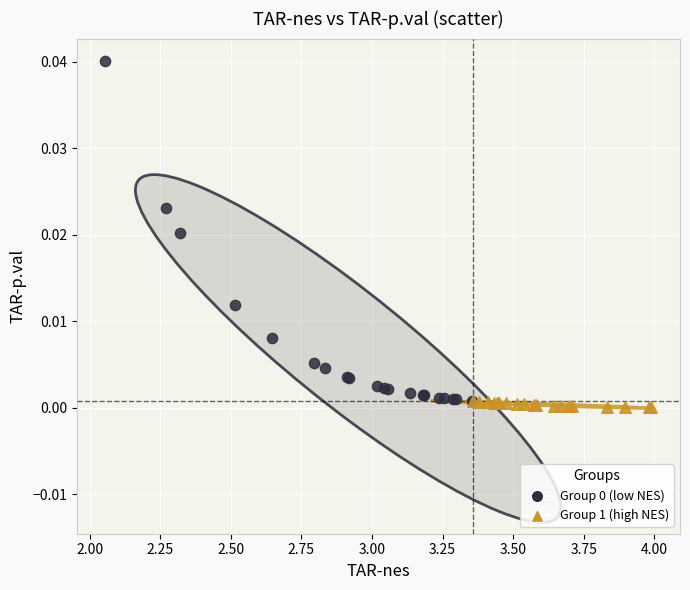

Which series reaches the minimum Y coordinate?

Group 1 (high NES)